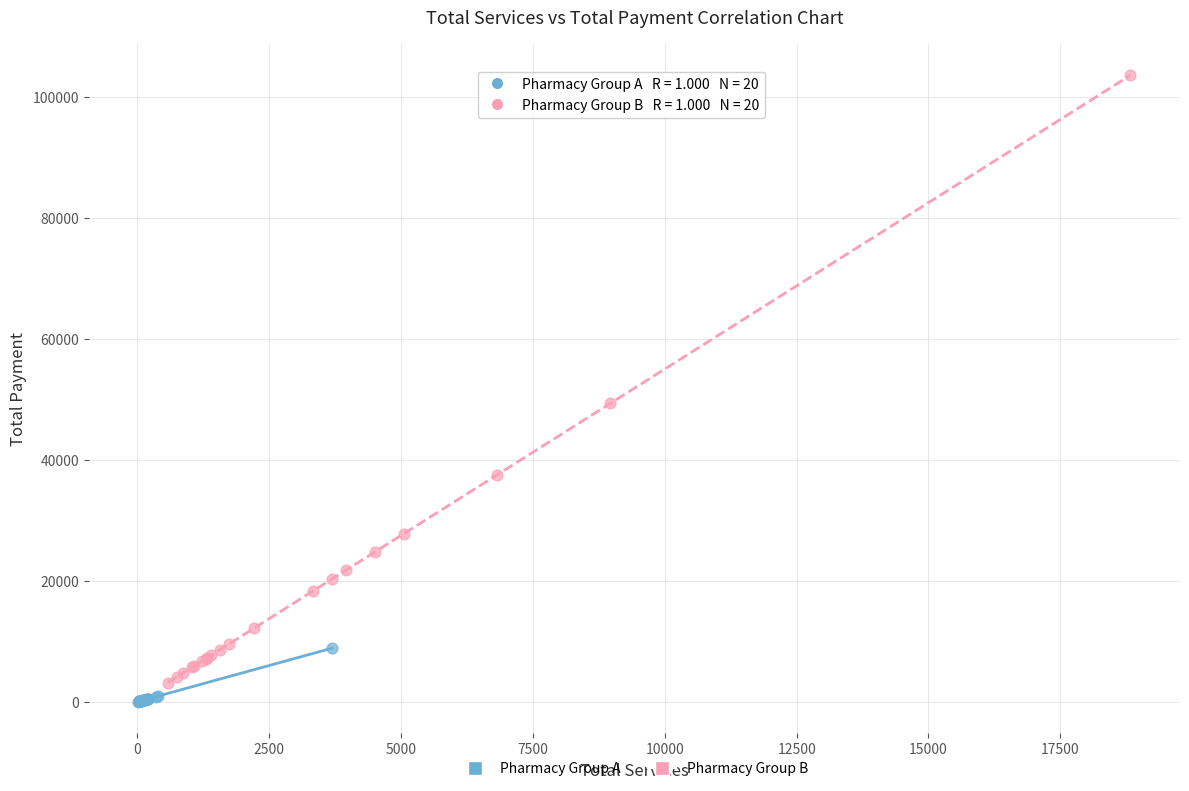

Which series has the widest spread of Y values?

Pharmacy Group B